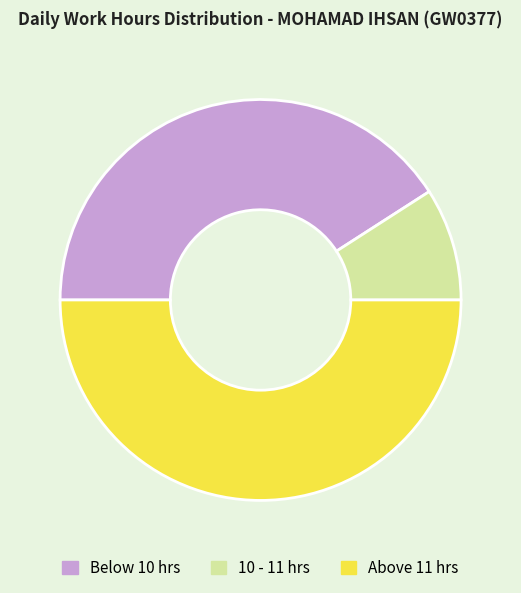

What is the largest slice in the pie chart?

Above 11 hrs